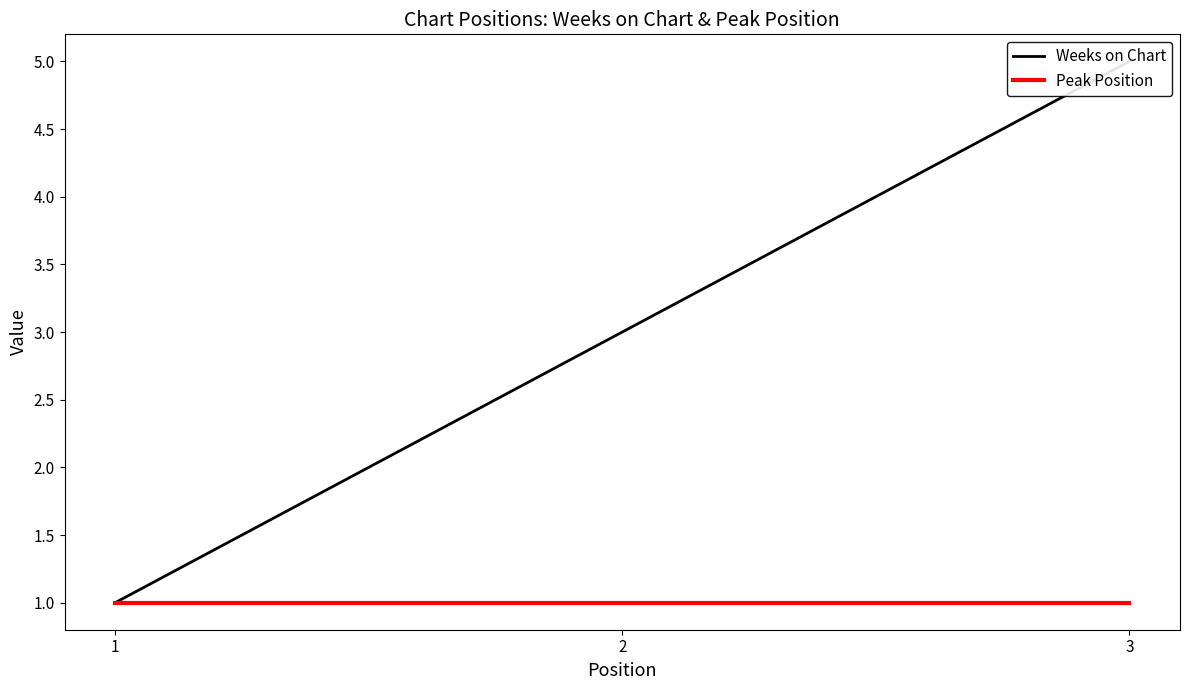

What is the approximate value of Weeks on Chart at 3?

5